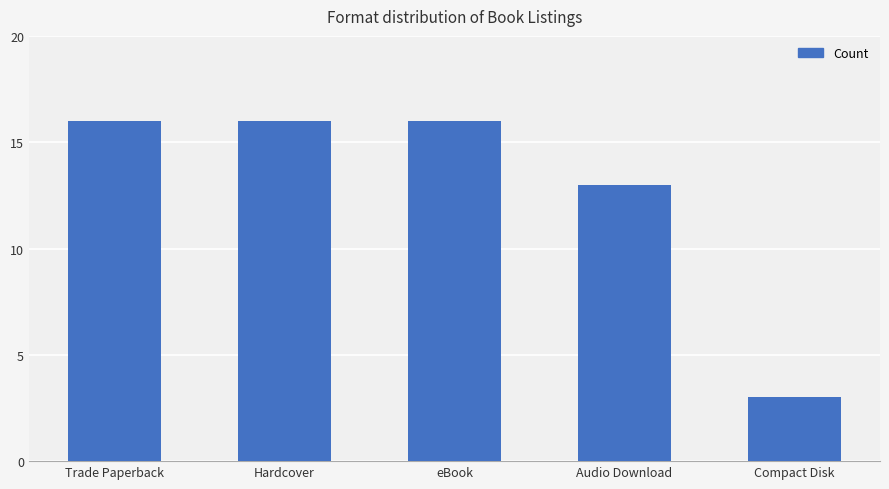

Reading left to right, transcribe all the data shown in this chart.

16	16	16	13	3